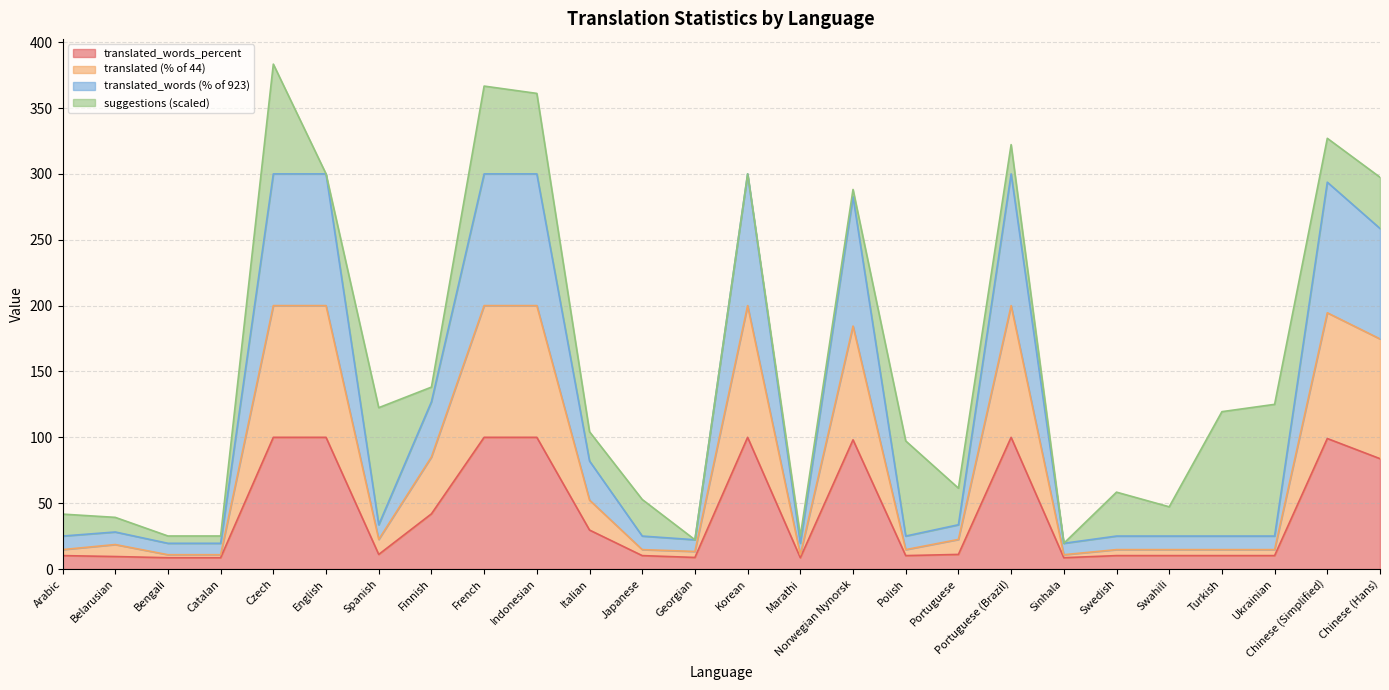

True or false: translated_words_percent has more than 0 interior local peaks.

True